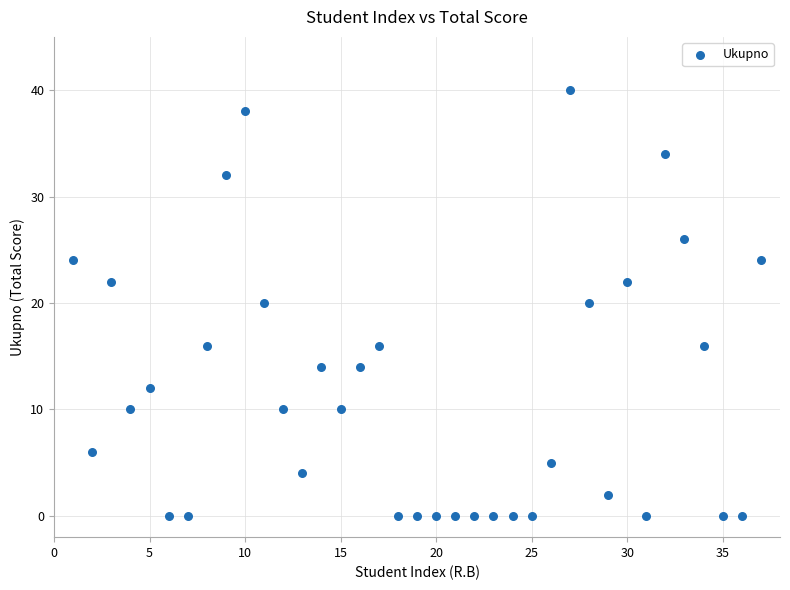

What is the range of X values (max minus min)?

36